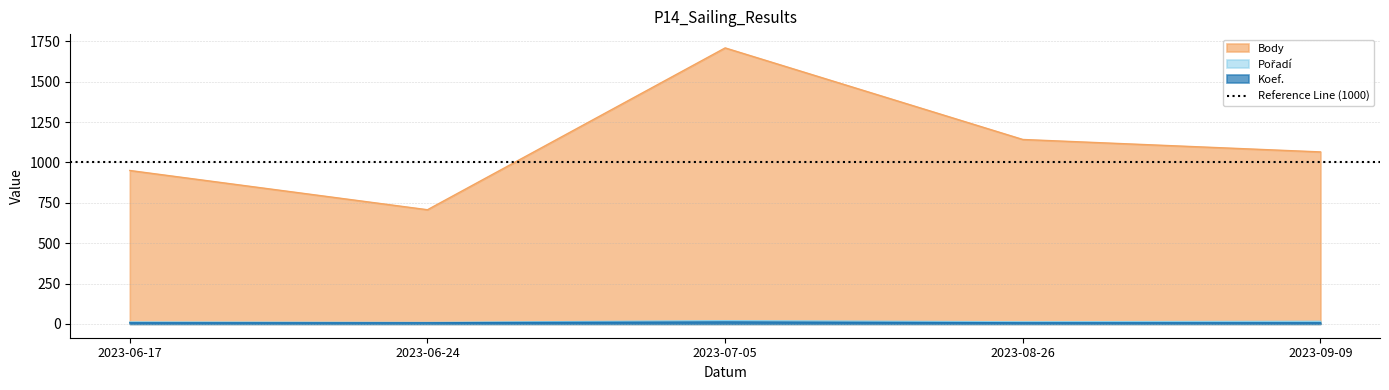

How many distinct data groups are displayed?

3